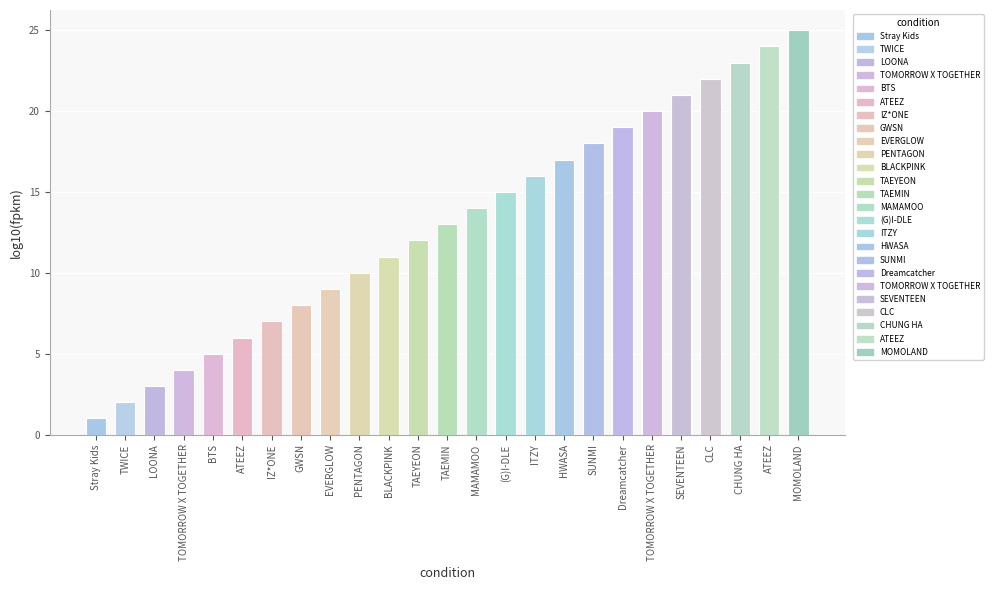

What is the smallest value displayed?

1